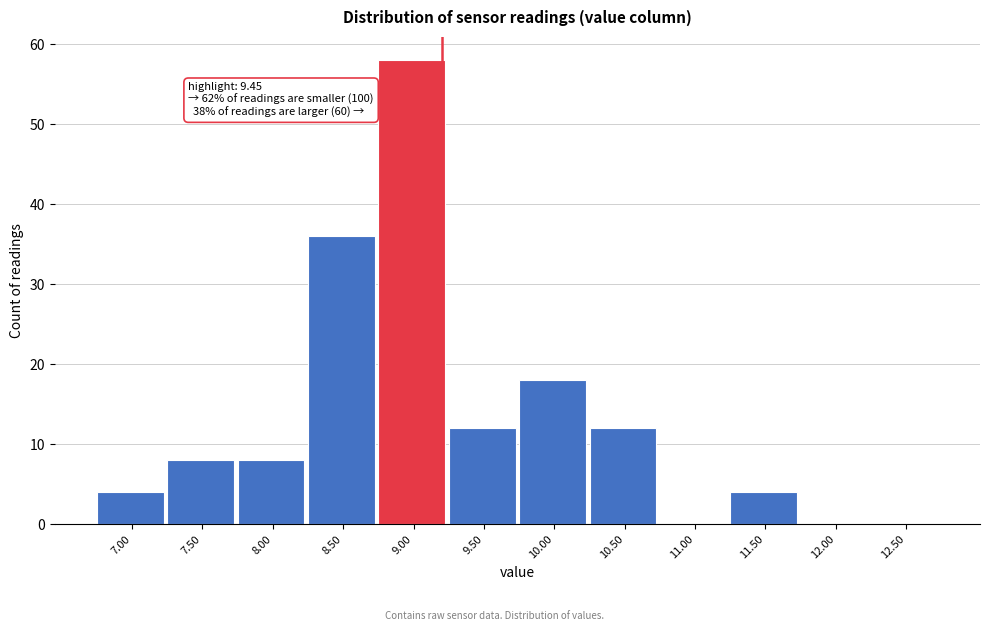

Reading left to right, what are all the values shown in this chart?

7.00=4	7.50=8	8.00=8	8.50=36	9.00=58	9.50=12	10.00=18	10.50=12	11.00=0	11.50=4	12.00=0	12.50=0